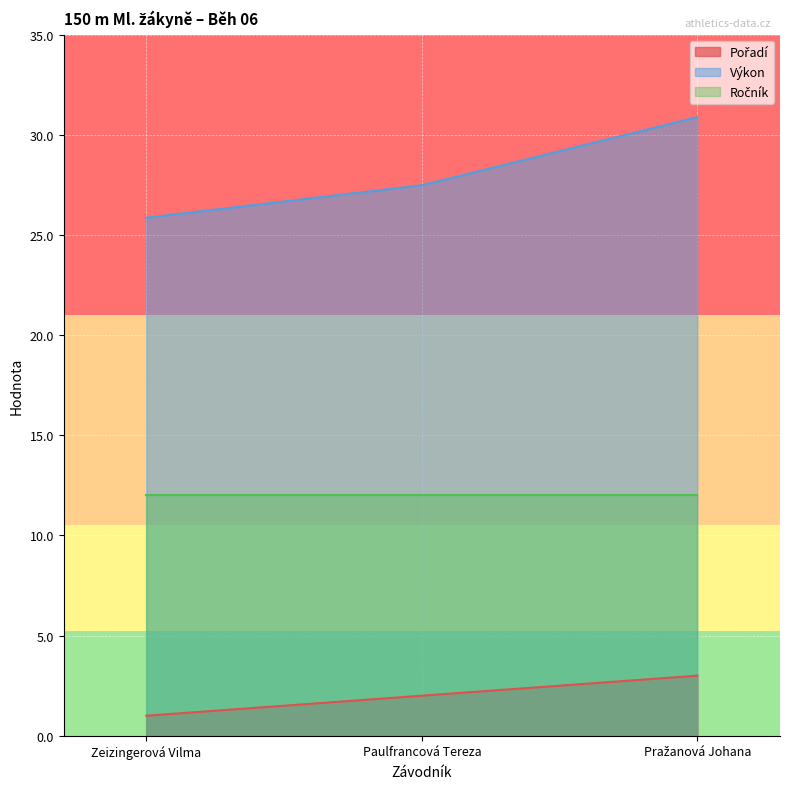

Which series has the largest range (max minus min)?

Výkon